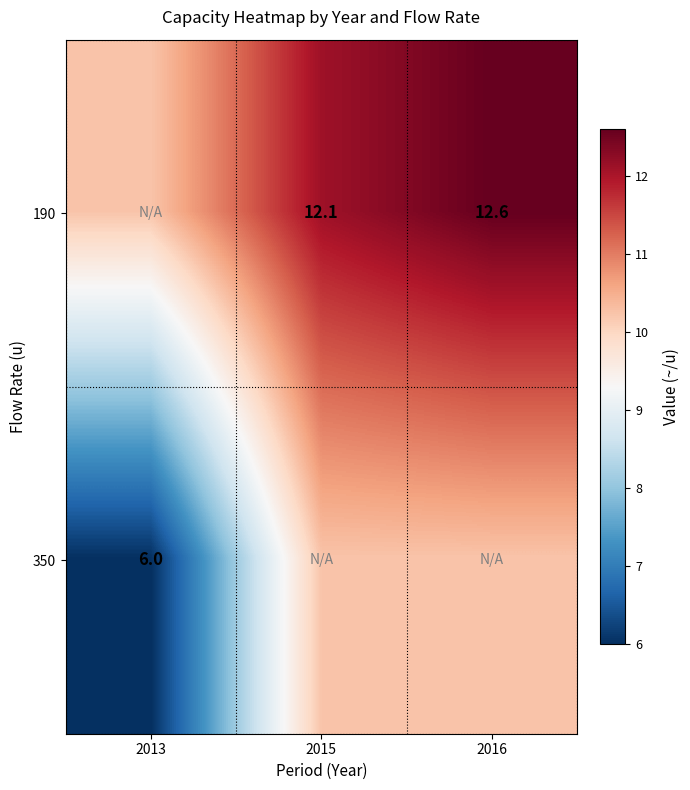

Is the value of 350 at 2013 greater than the value of 190 at 2015?

No